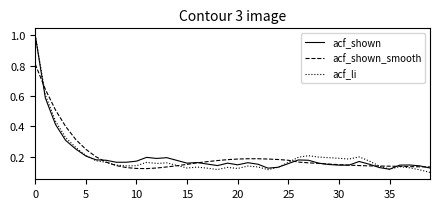

What is the maximum value shown in the chart?

1.0